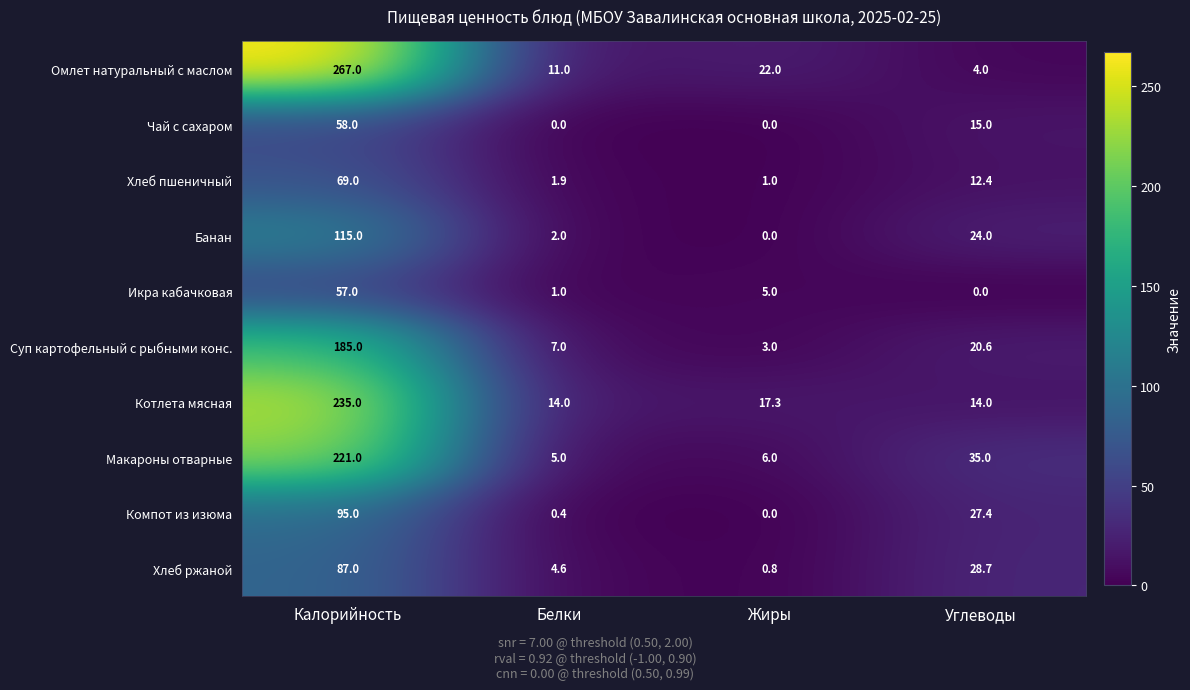

What is the greatest value displayed?

267.0